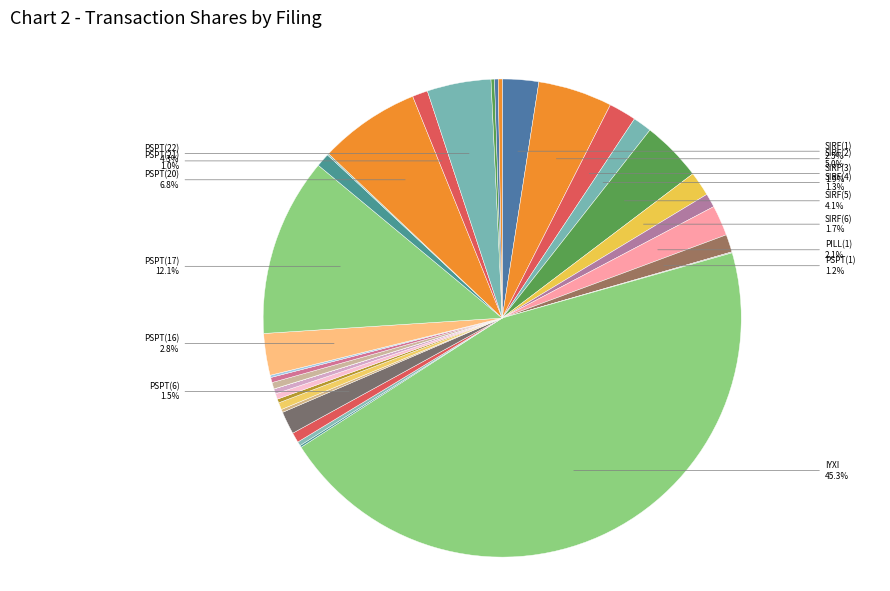

Which slice is the largest?

IYXI